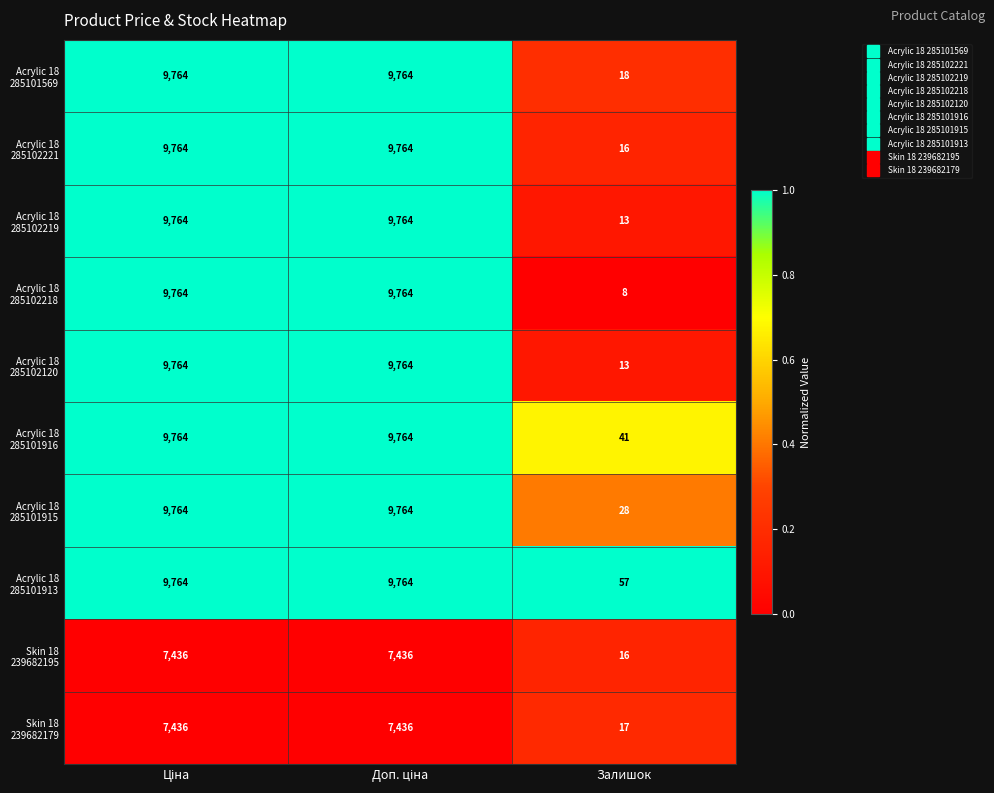

What is the difference between the highest and lowest values at Залишок?

49